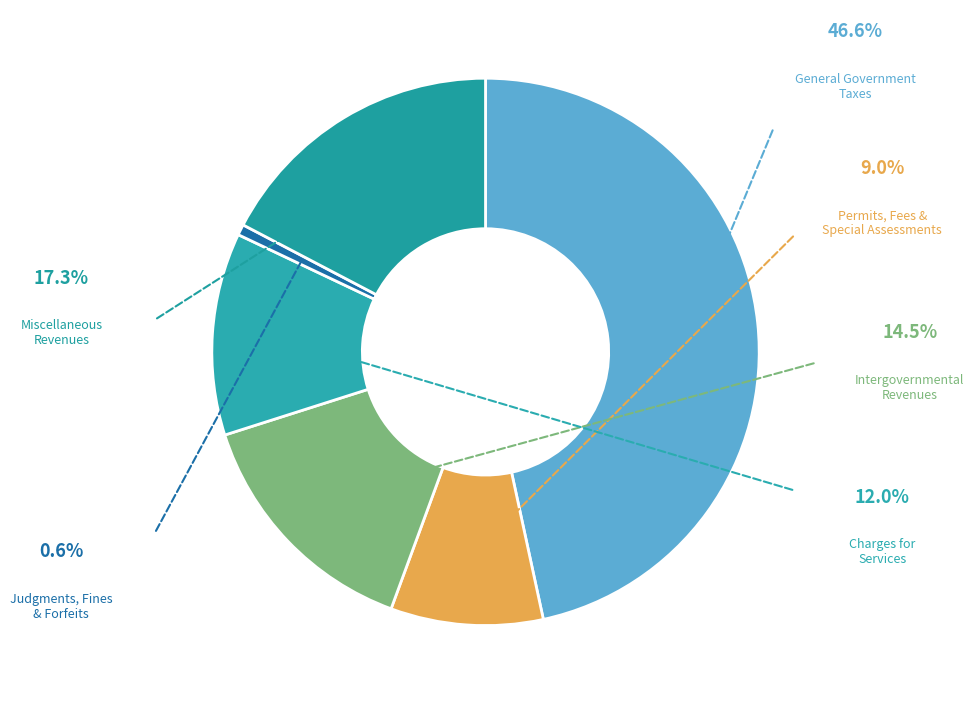

How many segments does this pie chart have?

6